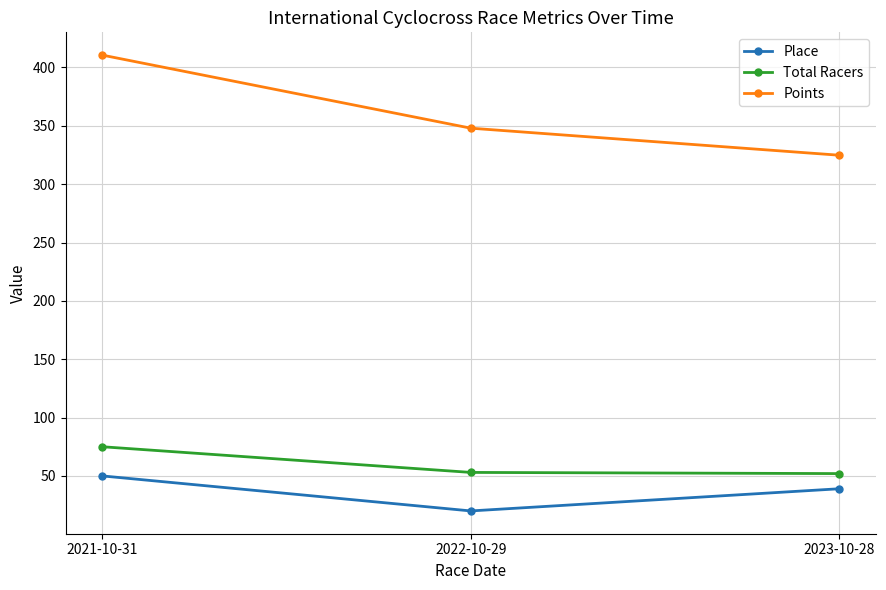

What is the label of the 1st point from the left?

2021-10-31